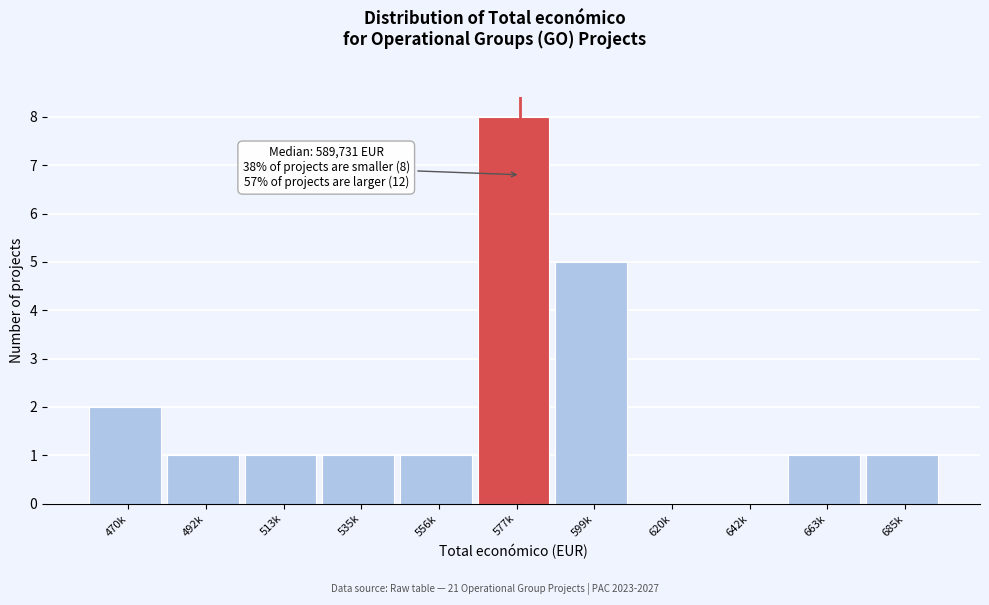

Reading left to right, list all the values displayed in this chart.

470k=2	492k=1	513k=1	535k=1	556k=1	577k=8	599k=5	620k=0	642k=0	663k=1	685k=1